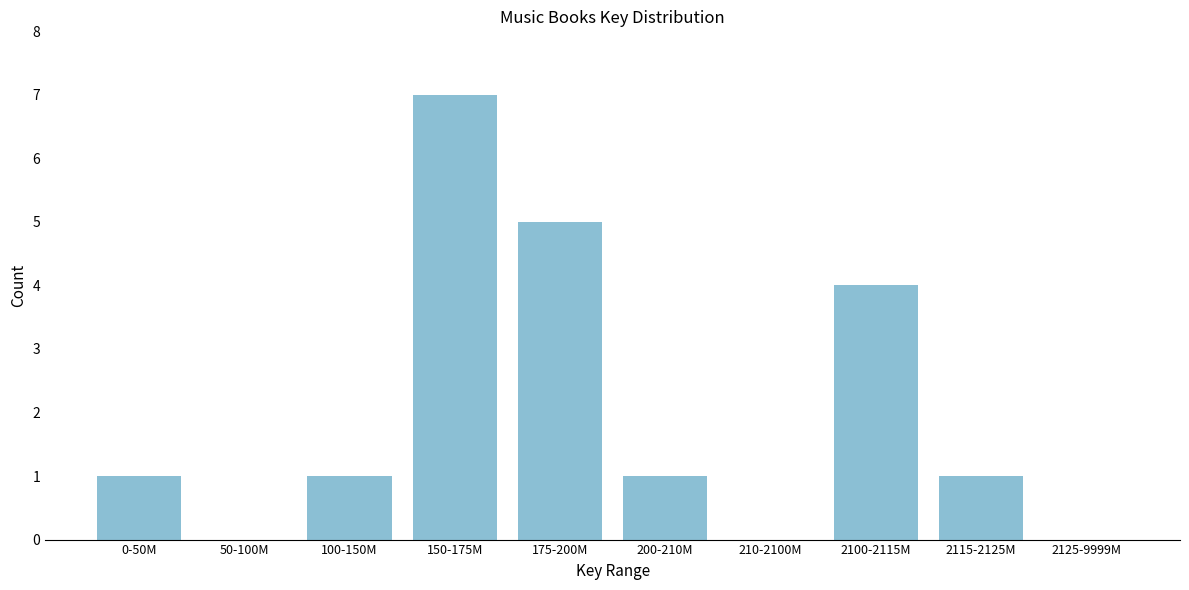

Reading left to right, list all the values displayed in this chart.

0-50M=1	50-100M=0	100-150M=1	150-175M=7	175-200M=5	200-210M=1	210-2100M=0	2100-2115M=4	2115-2125M=1	2125-9999M=0